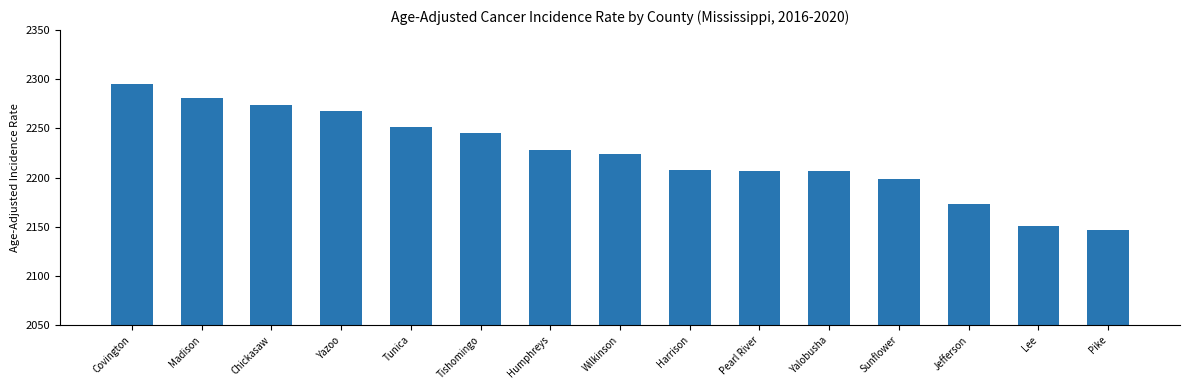

What value does the data have at Pearl River?

2207.1